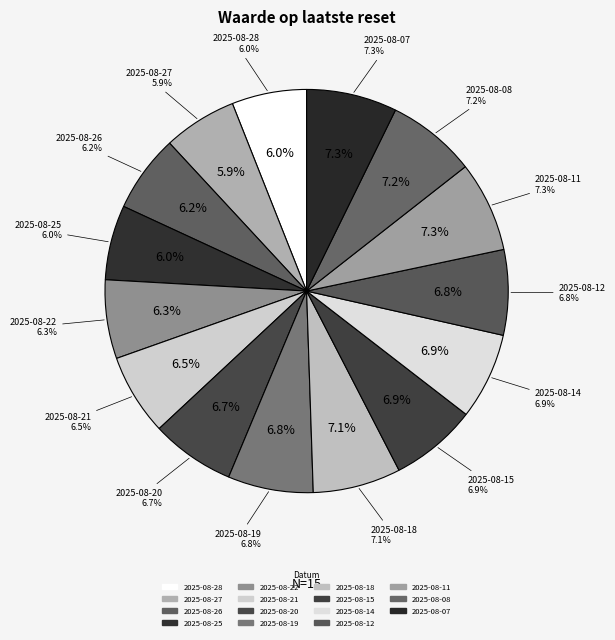

To the nearest percent, what is the difference between the largest and smallest slice percentages?

1%